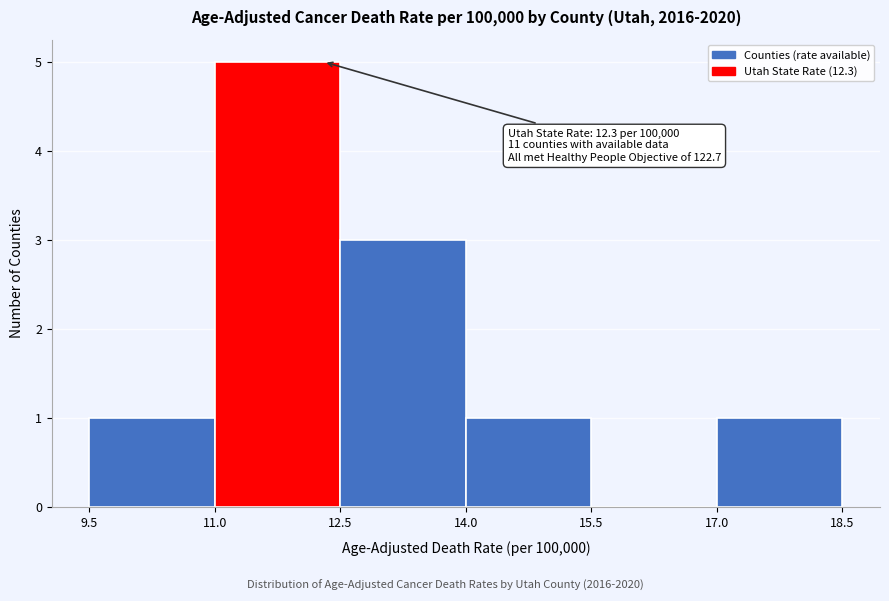

Which range on the x-axis has the tallest bar?

11.0 to 12.5